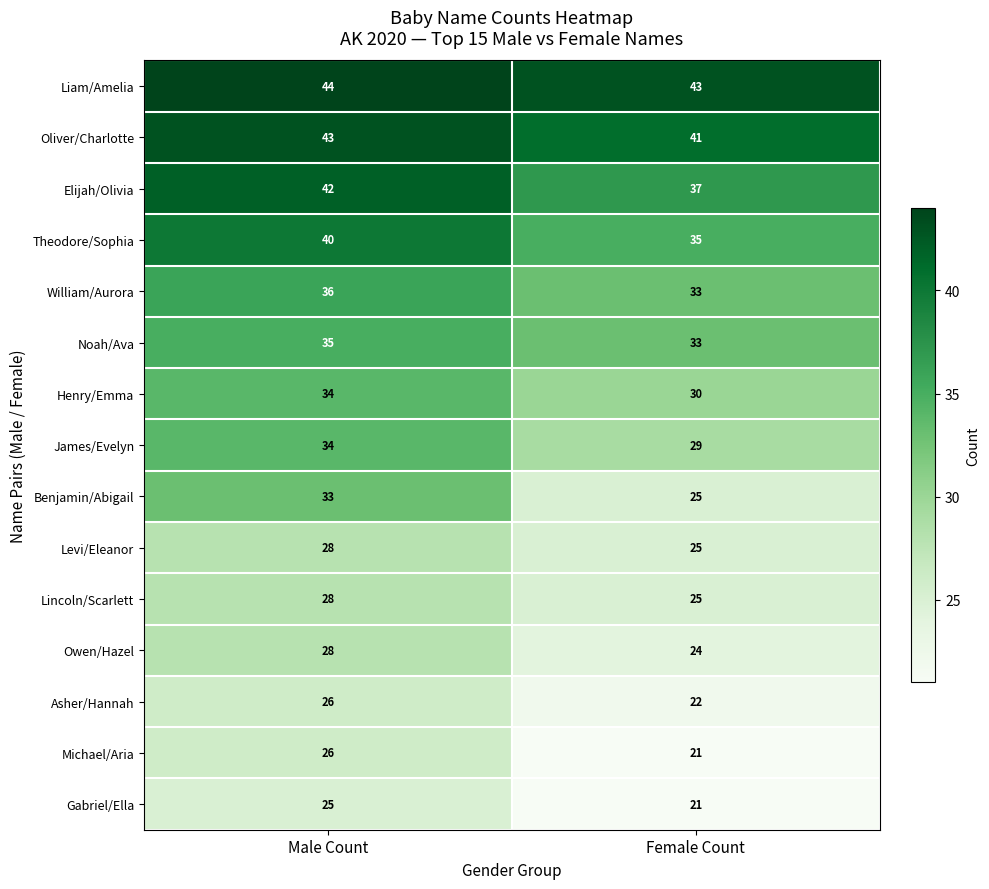

List the labels in order of Benjamin/Abigail value, largest first.

Male Count, Female Count